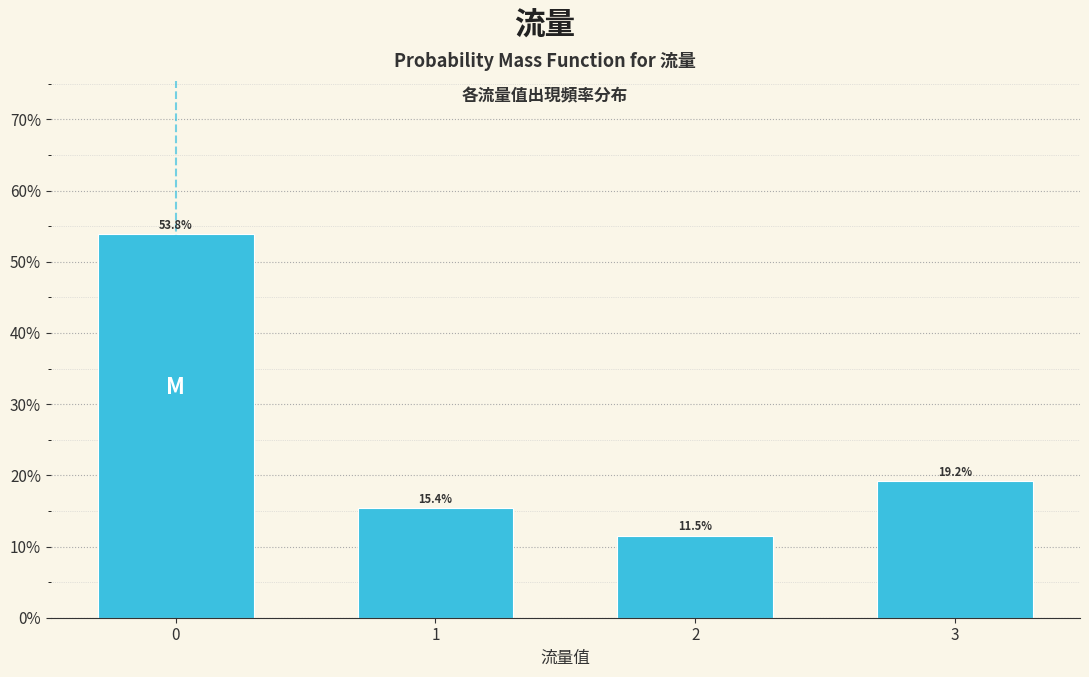

Reading left to right, transcribe all the data shown in this chart.

53.8	15.4	11.5	19.2